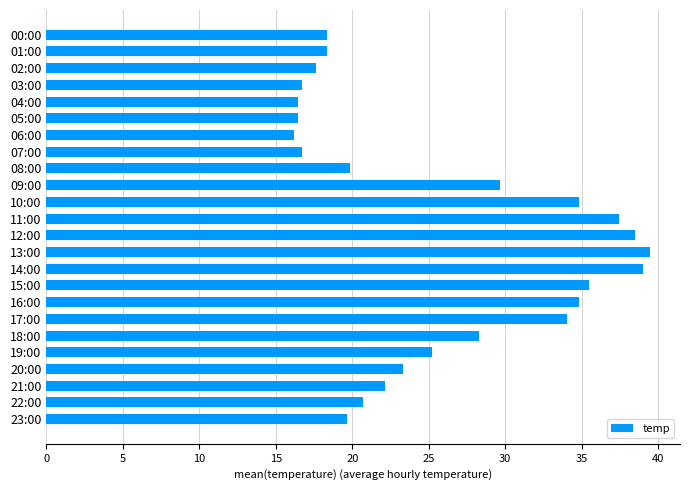

What is the label of the 20th bar from the top?

19:00